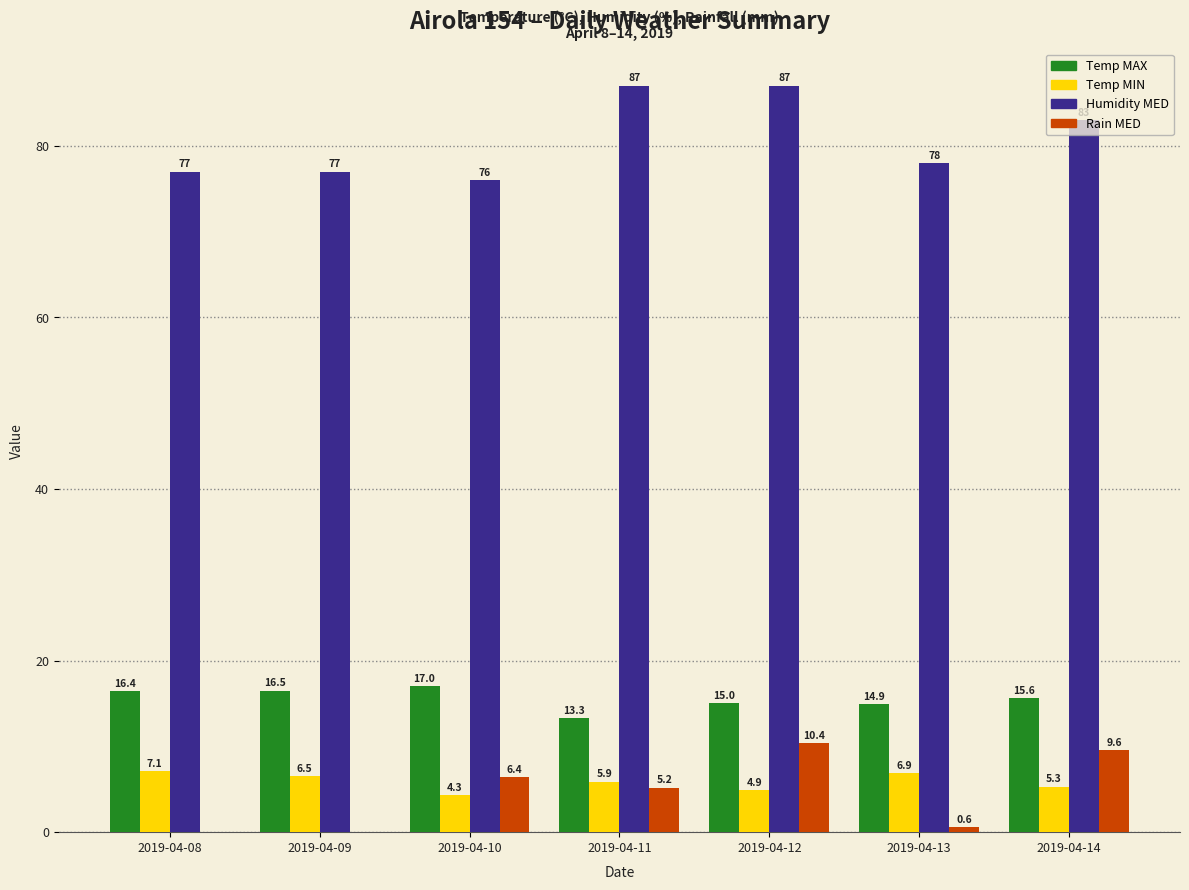

What is the maximum value for Humidity MED?

87.0